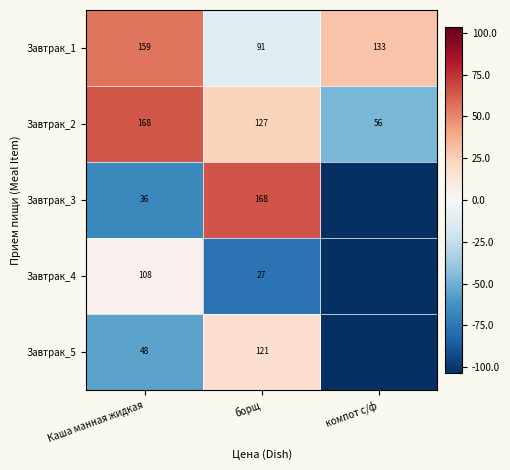

Is the value of Завтрак_2 at борщ greater than the value of Завтрак_3 at борщ?

No